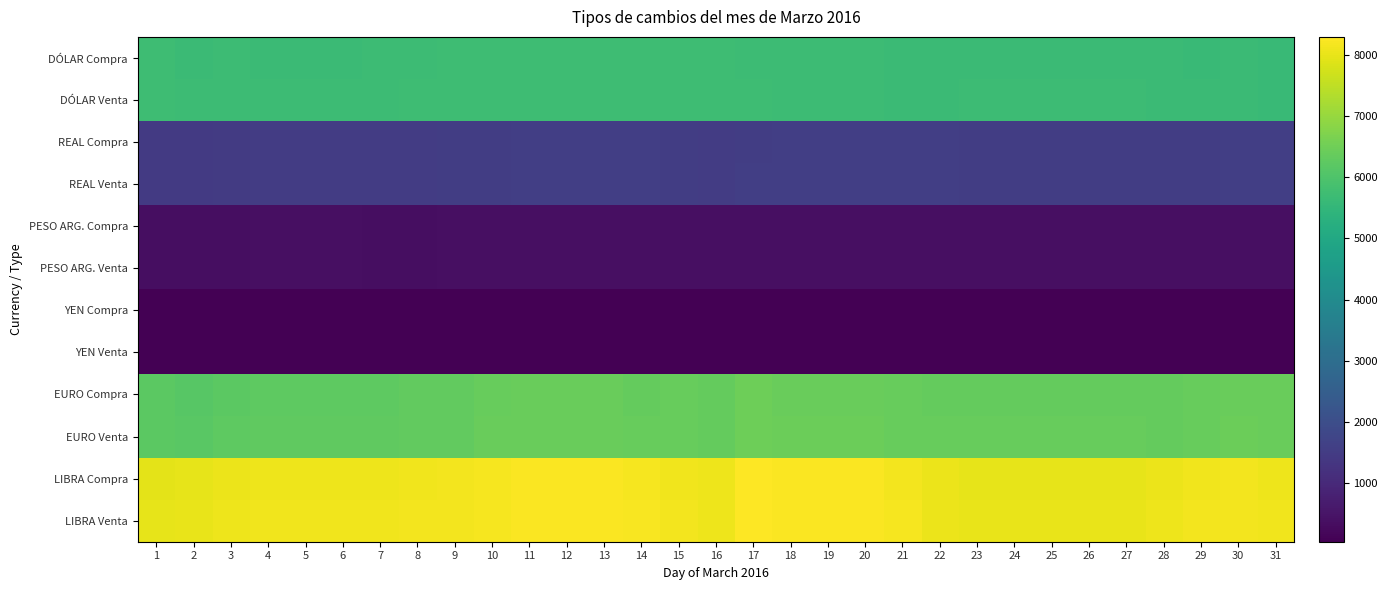

At 1, list the series in order from largest to smallest.

LIBRA Venta, LIBRA Compra, EURO Venta, EURO Compra, DÓLAR Venta, DÓLAR Compra, REAL Venta, REAL Compra, PESO ARG. Venta, PESO ARG. Compra, YEN Venta, YEN Compra